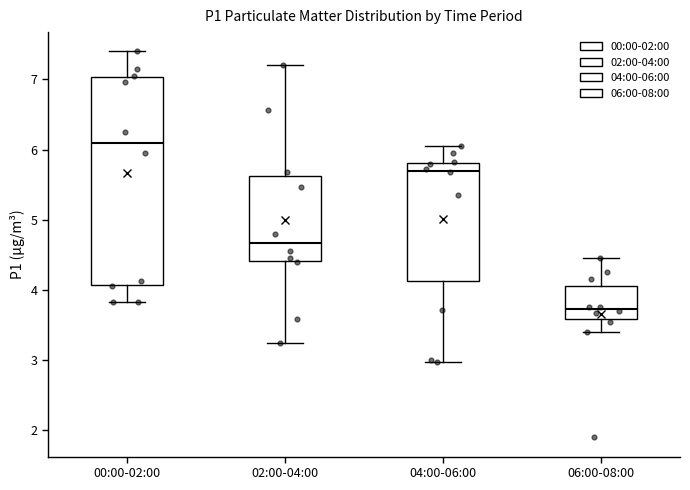

Reading left to right, transcribe this box plot: for each box, give where its median line is, the range the box spans, and where its two whiskers end, as read against the y-axis. The values are not printed on the chart, so give them approximately, as read against the axis.

00:00-02:00: median 6.1, box 4.1 to 7.0, whiskers 3.8 to 7.4
02:00-04:00: median 4.7, box 4.4 to 5.6, whiskers 3.3 to 7.2
04:00-06:00: median 5.7, box 4.1 to 5.8, whiskers 3.0 to 6.1
06:00-08:00: median 3.7, box 3.6 to 4.1, whiskers 3.4 to 4.5